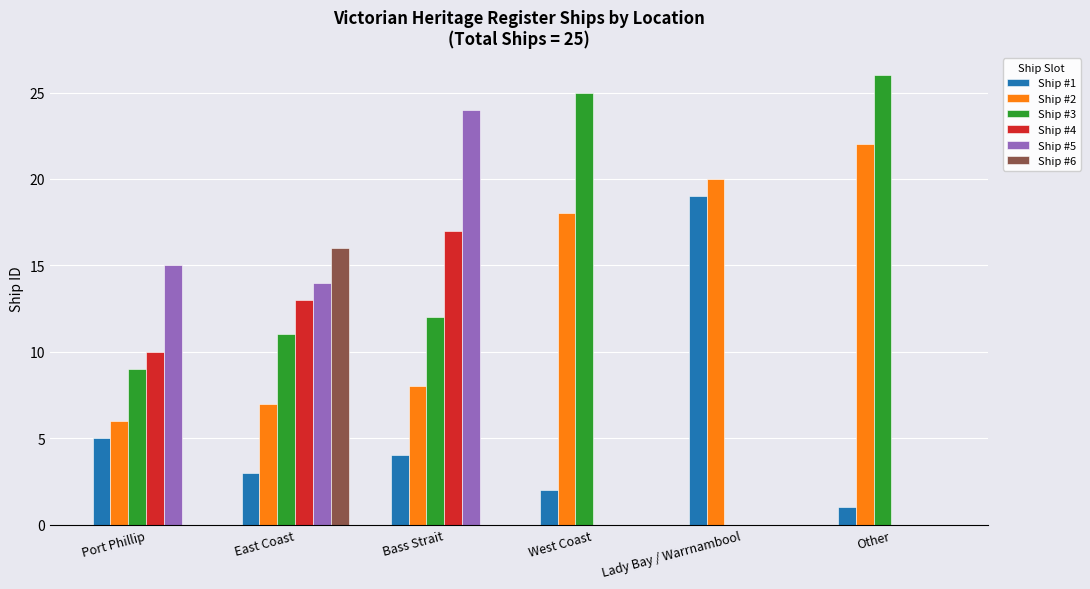

Where is Ship #3 nearest to the value 13?

Bass Strait